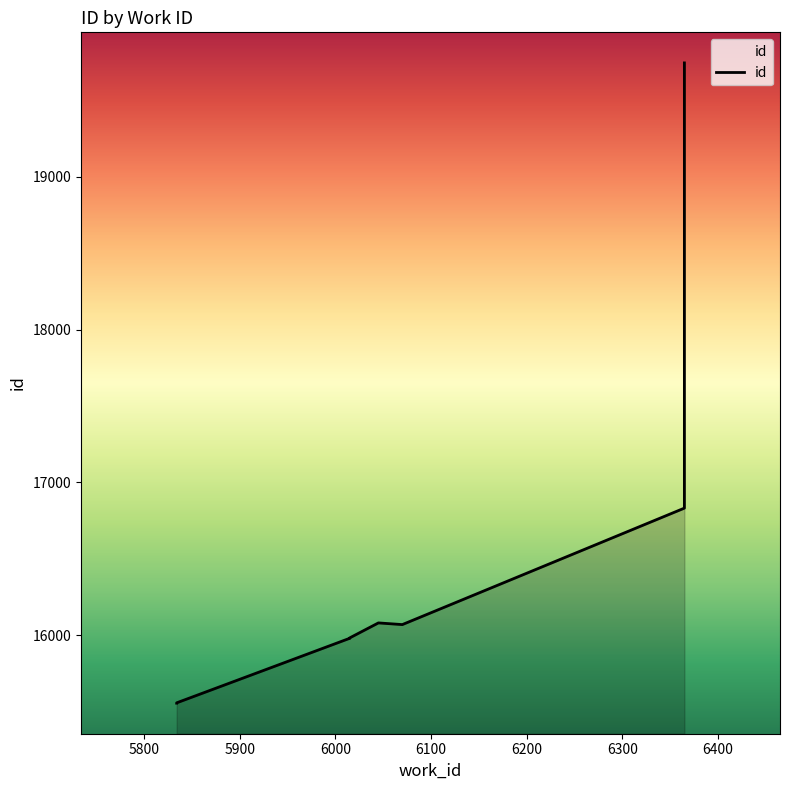

What is the label of the 7th point from the right?

6000